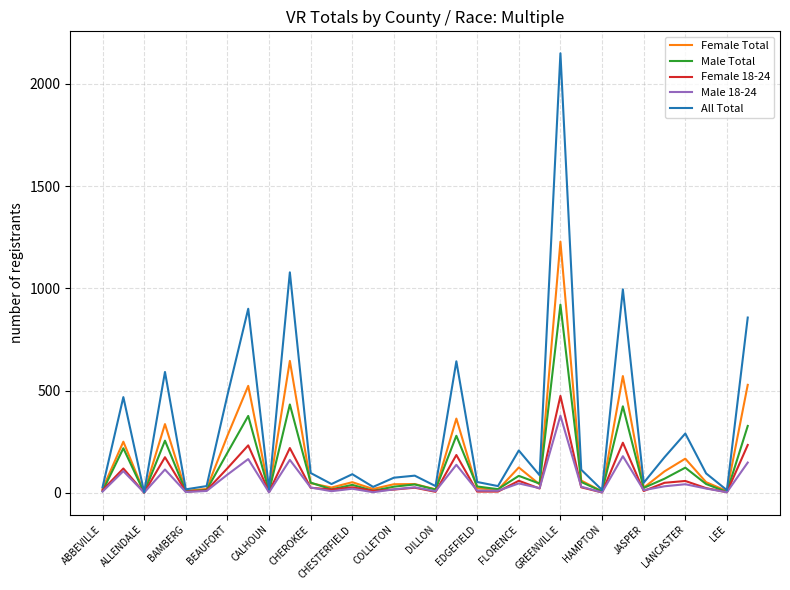

What is the greatest value displayed?

2149